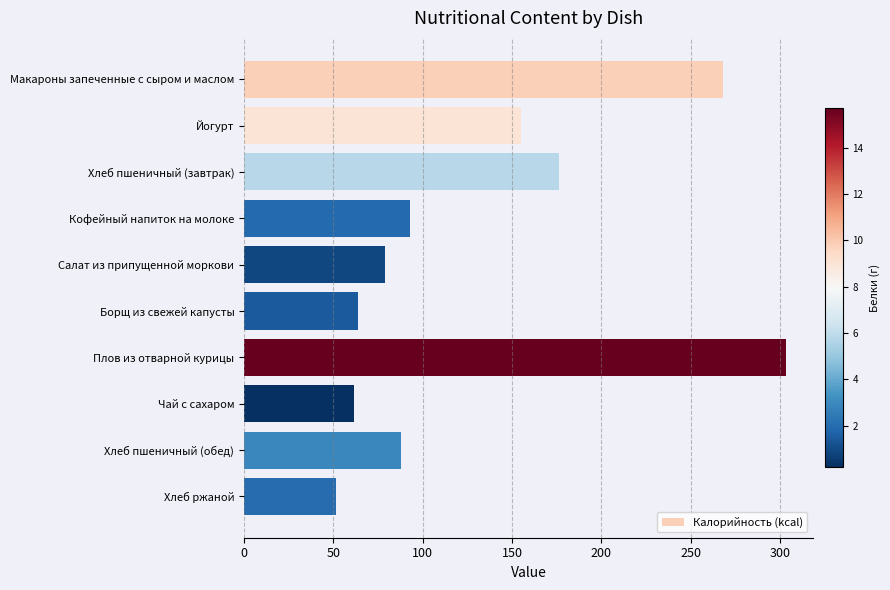

What is the ratio of the value at Хлеб ржаной to the value at Хлеб пшеничный (обед)?

0.6